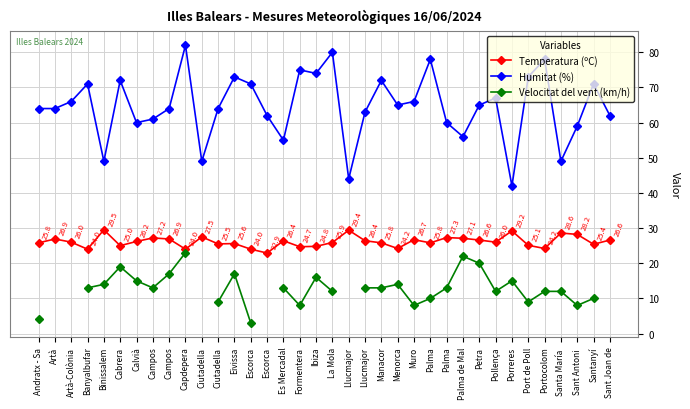

List the series in order of their peak value, lowest first.

Velocitat del vent (km/h), Temperatura (ºC), Humitat (%)